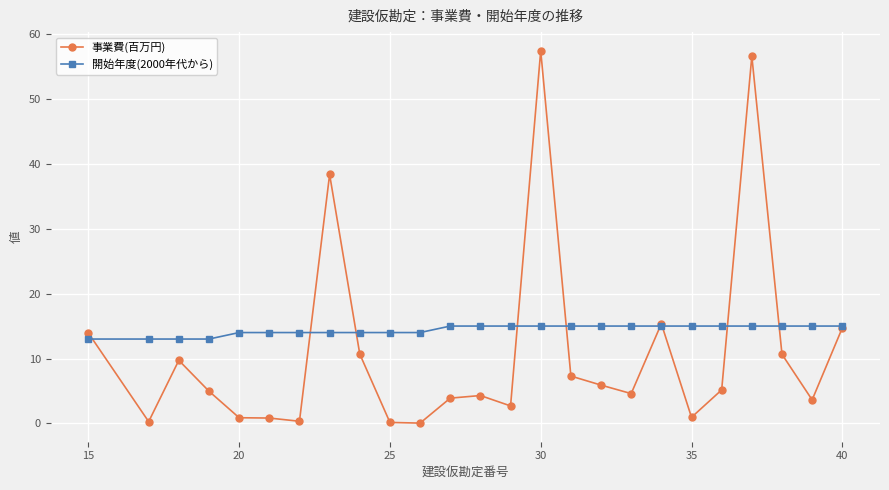

At how many categories does at least one series exceed 28?

3